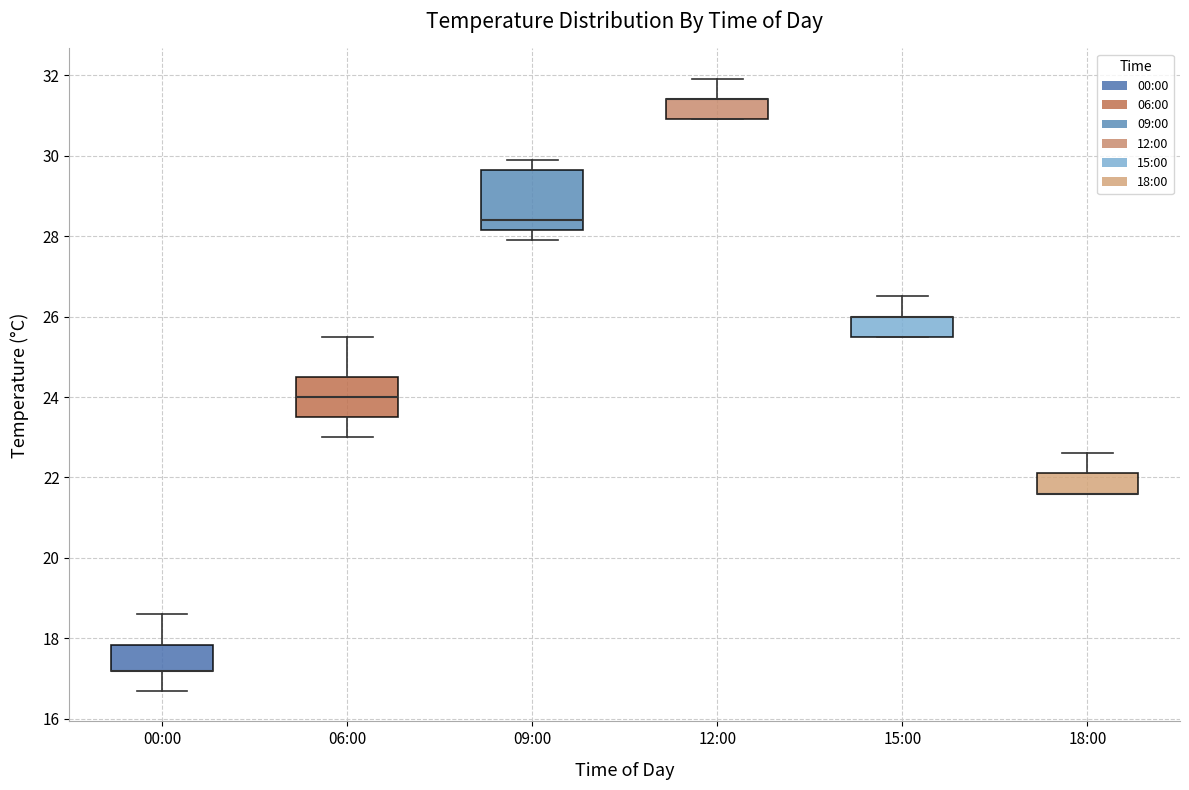

Reading left to right, transcribe this box plot: for each box, give where its median line is, the range the box spans, and where its two whiskers end, as read against the y-axis. The values are not printed on the chart, so give them approximately, as read against the axis.

00:00: median 17.2 (drawn on the box's lower edge), box 17.2 to 17.8, whiskers 16.8 to 18.6
06:00: median 24.0, box 23.6 to 24.6, whiskers 23.0 to 25.6
09:00: median 28.4, box 28.2 to 29.6, whiskers 28.0 to 30.0
12:00: median 31.4 (drawn on the box's upper edge), box 31.0 to 31.4, whiskers 31.0 to 32.0
15:00: median 26.0 (drawn on the box's upper edge), box 25.6 to 26.0, whiskers 25.6 to 26.6
18:00: median 21.6 (drawn on the box's lower edge), box 21.6 to 22.2, whiskers 21.6 to 22.6